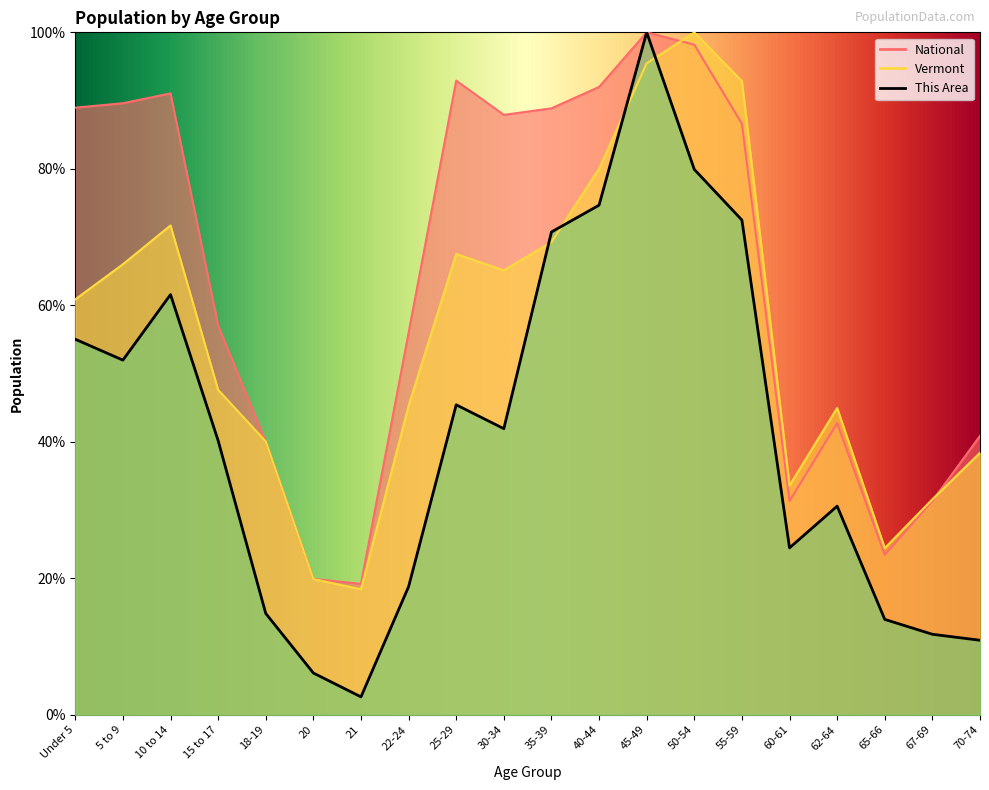

At which category does Vermont reach its first local peak?

10 to 14